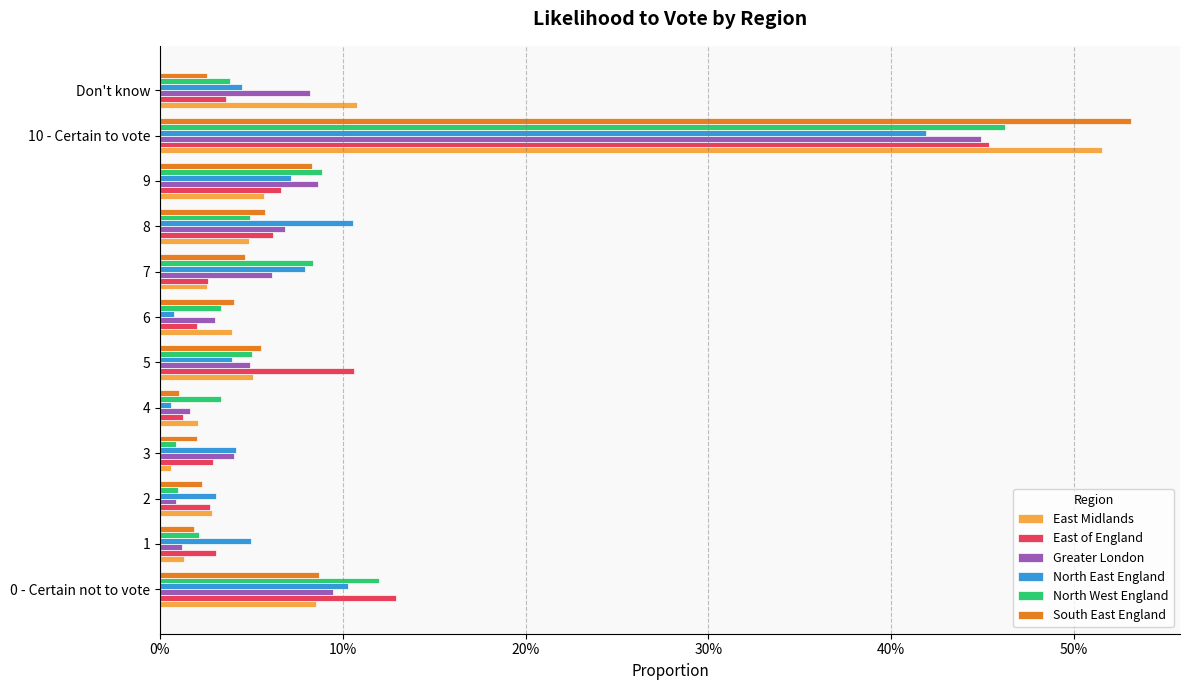

What are all the series names shown in the legend?

East Midlands, East of England, Greater London, North East England, North West England, South East England